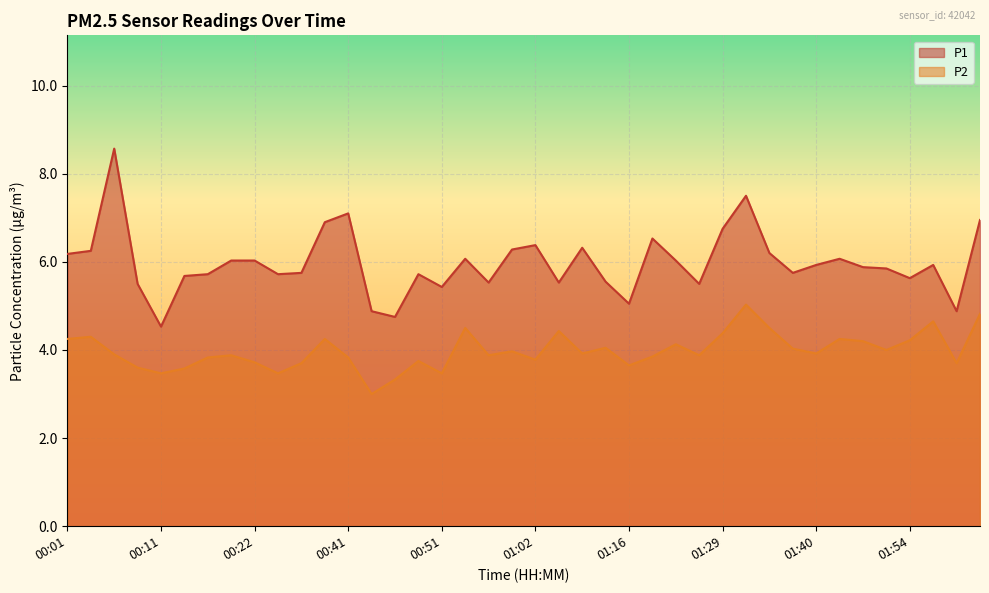

What is the minimum value shown in the chart?

3.0